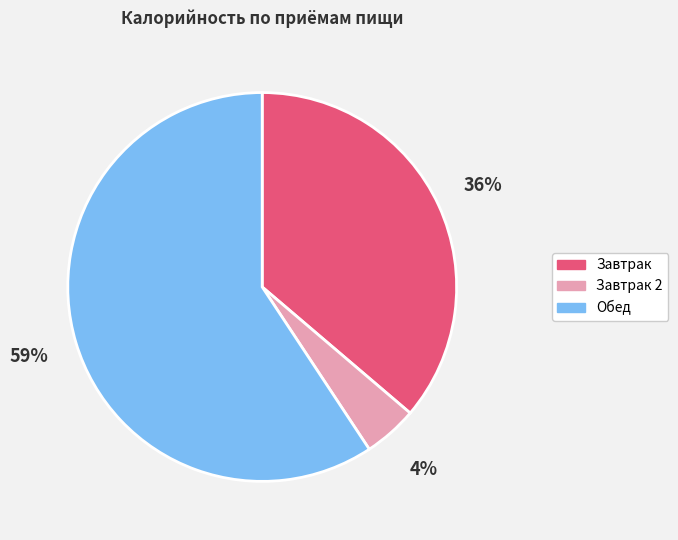

Does any single category account for the majority?

Yes